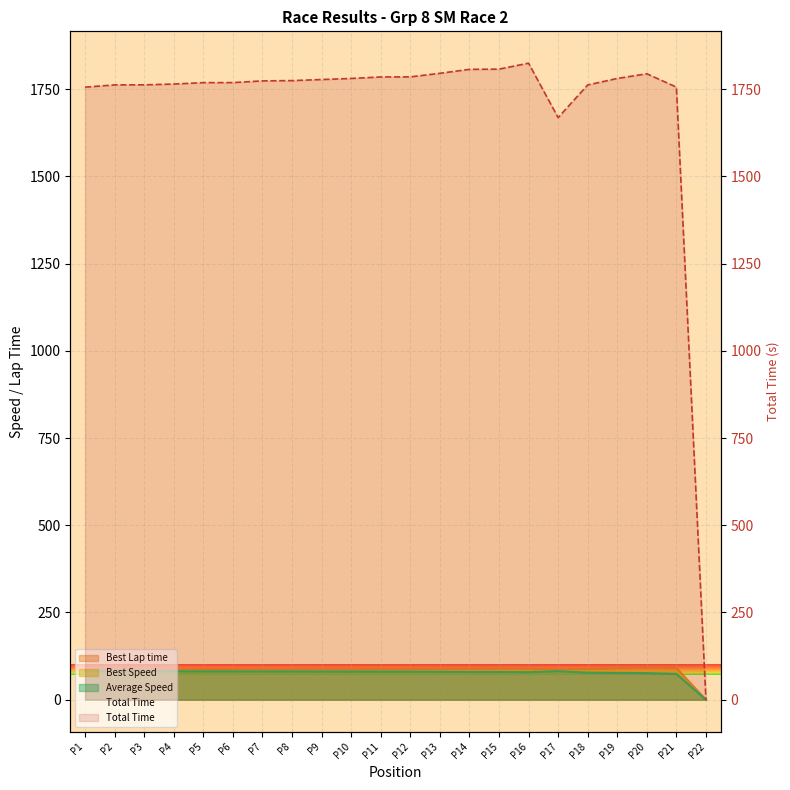

What is the maximum value for Best Speed?

82.7